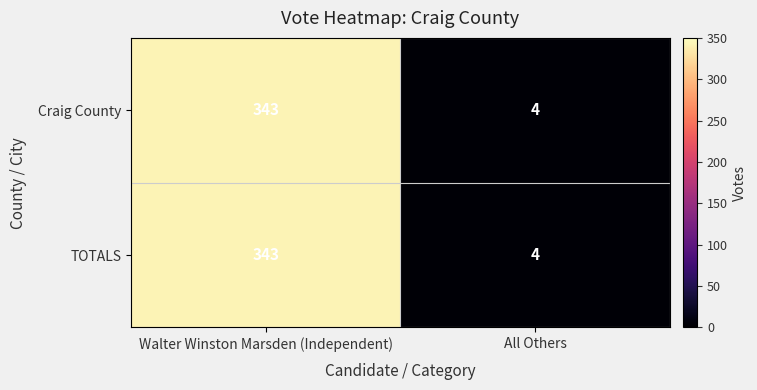

Rank the categories by TOTALS value from lowest to highest.

All Others, Walter Winston Marsden (Independent)